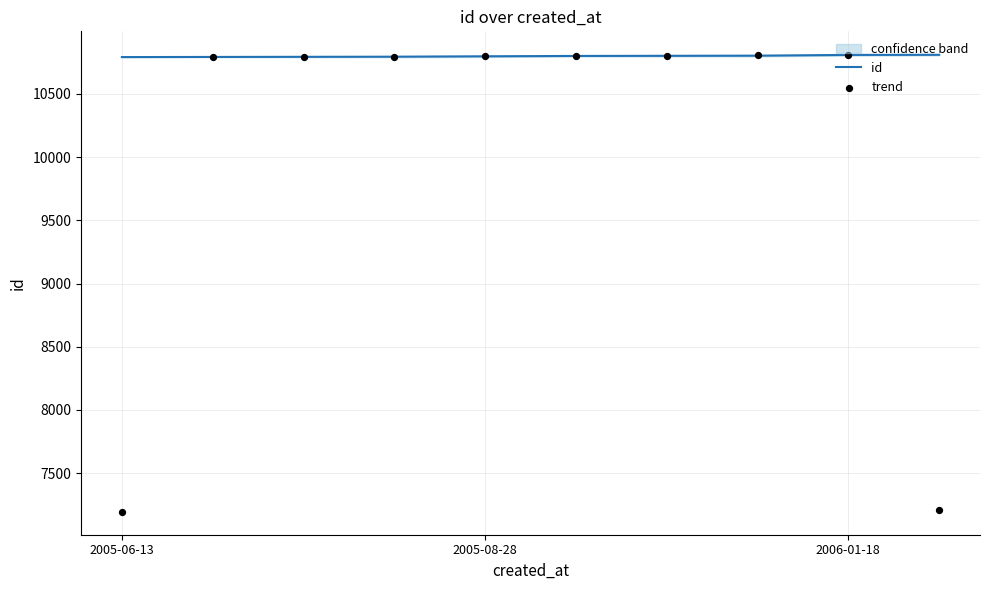

Which series has the largest total across all categories?

id